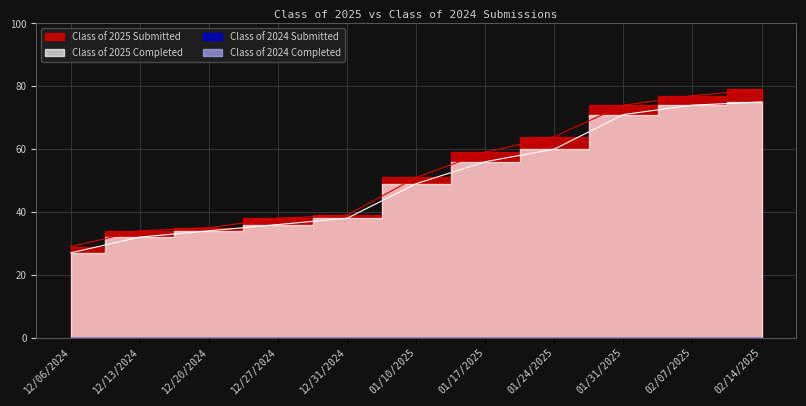

Rank the categories by Class of 2025 Submitted value from lowest to highest.

12/06/2024, 12/13/2024, 12/20/2024, 12/27/2024, 12/31/2024, 01/10/2025, 01/17/2025, 01/24/2025, 01/31/2025, 02/07/2025, 02/14/2025